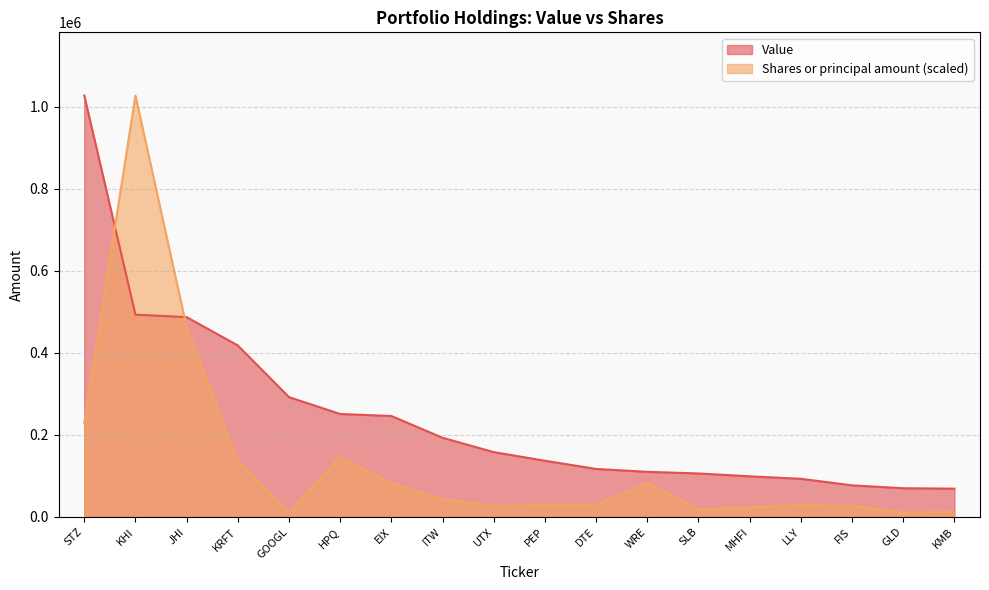

Where does the Shares or principal amount series first go above 29986?

STZ